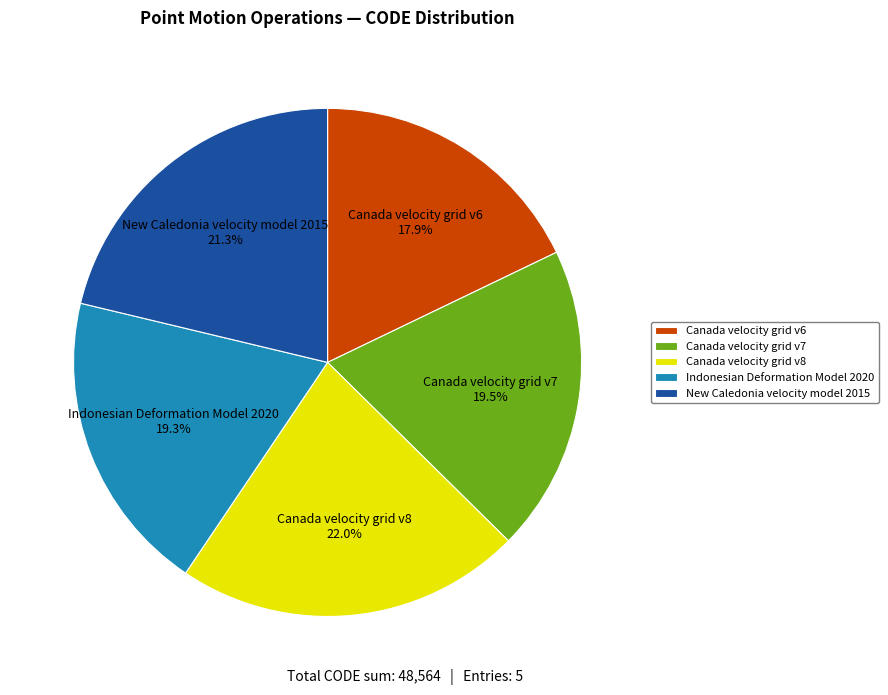

To the nearest percent, what portion does New Caledonia velocity model 2015 represent?

21%